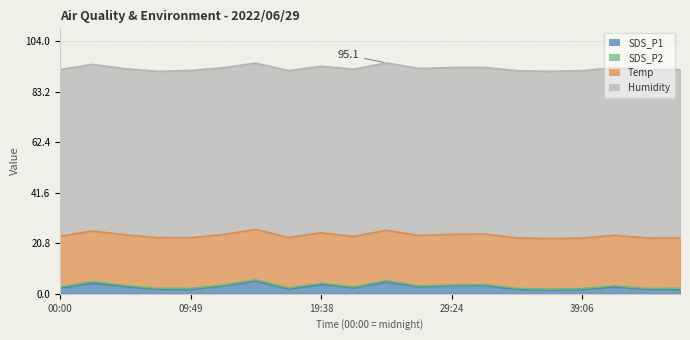

What is the label of the 1st point from the left?

00:00